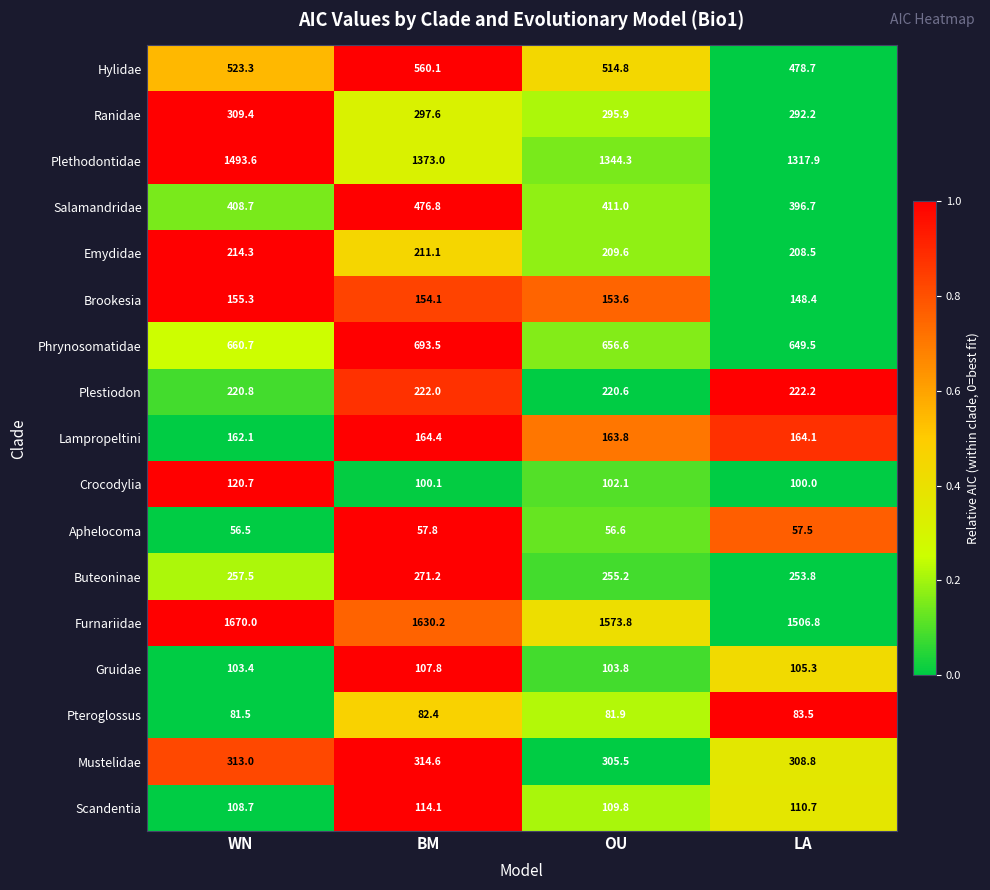

How many values in the Gruidae series exceed 105?

2